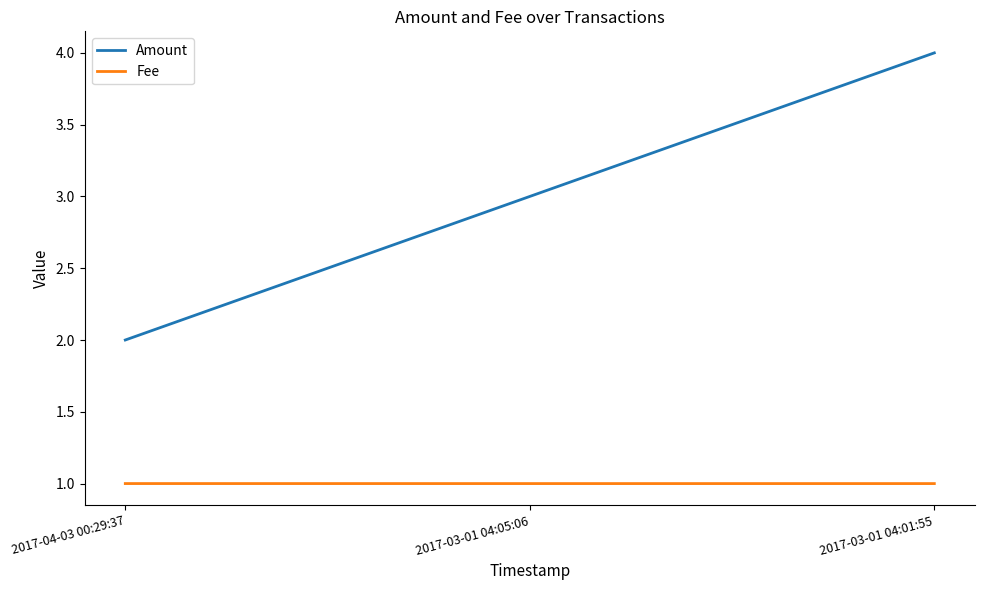

What is the minimum value for Fee?

1.0